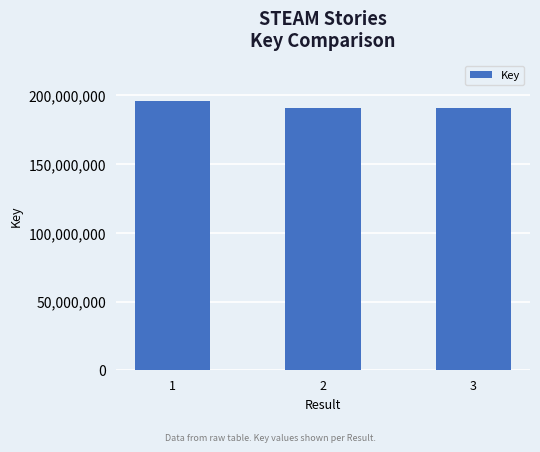

What is the change in value from 1 to 3?

-5147047